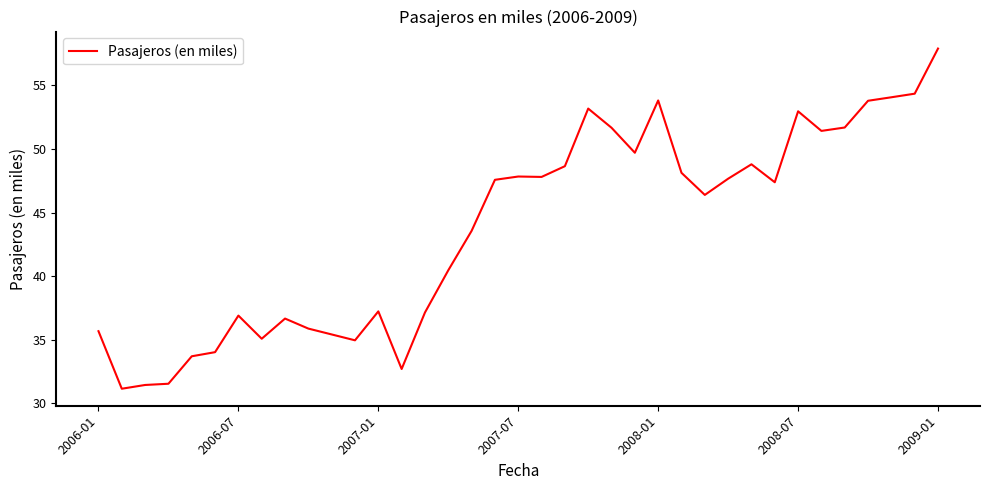

What is the difference between the maximum and minimum values?

26.7